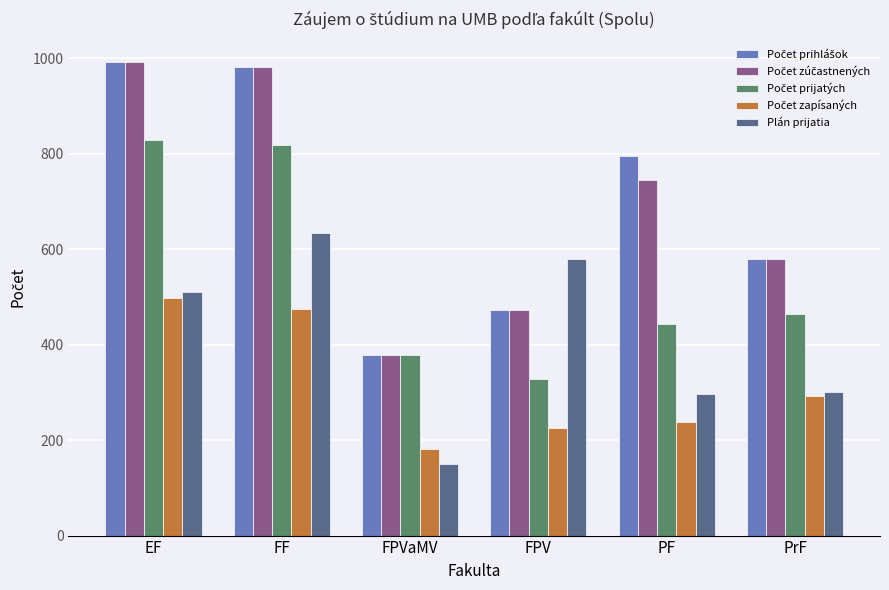

At which category is the sum across all series the highest?

FF